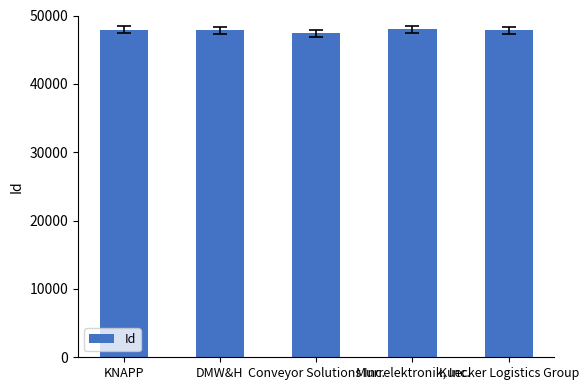

What is the greatest value displayed?

47989